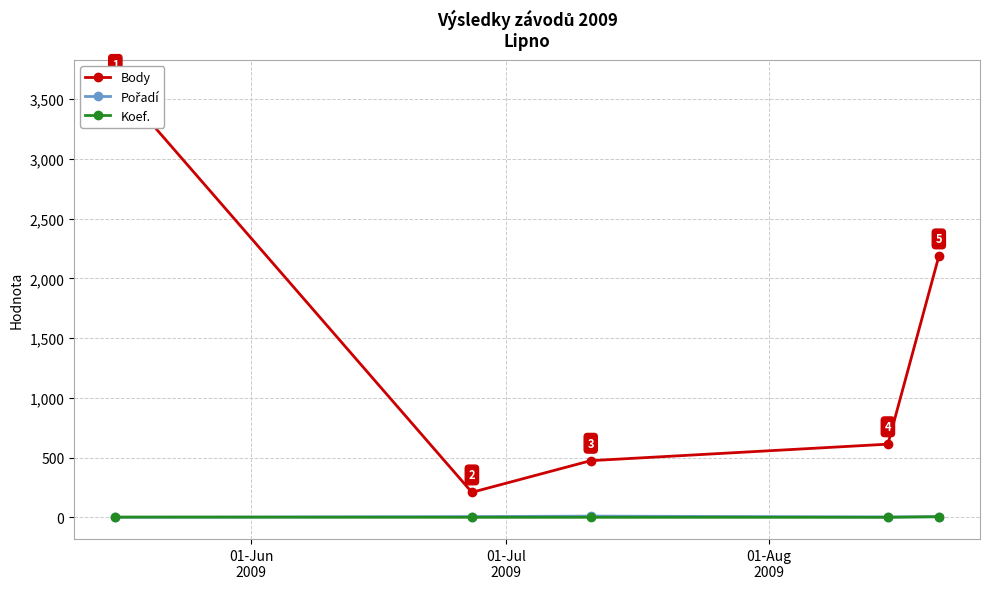

How many lines are shown in the chart?

3